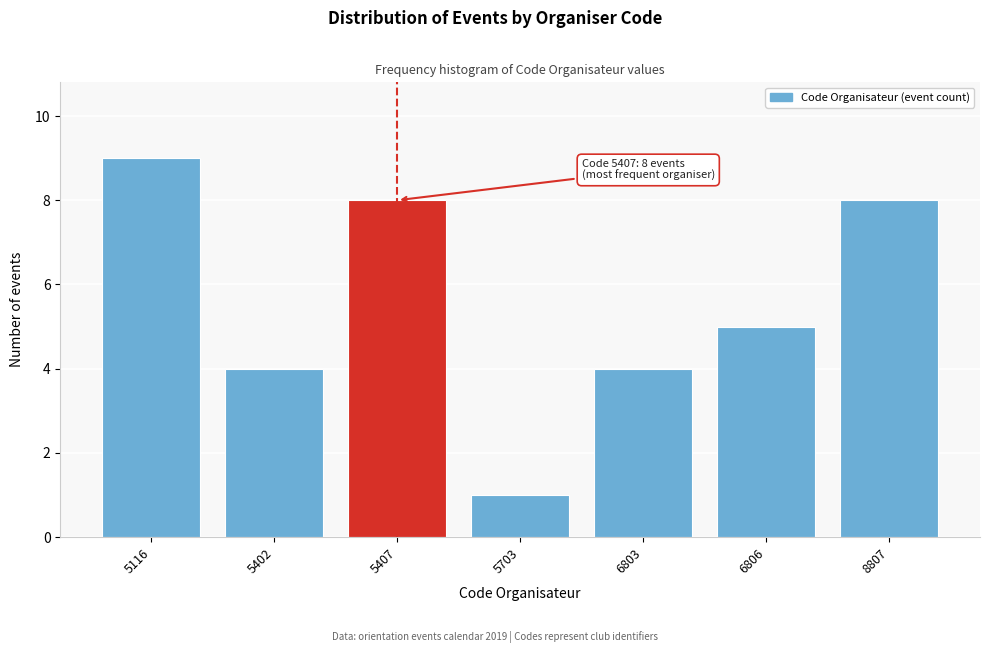

Reading left to right, list all the values displayed in this chart.

5116=9	5402=4	5407=8	5703=1	6803=4	6806=5	8807=8